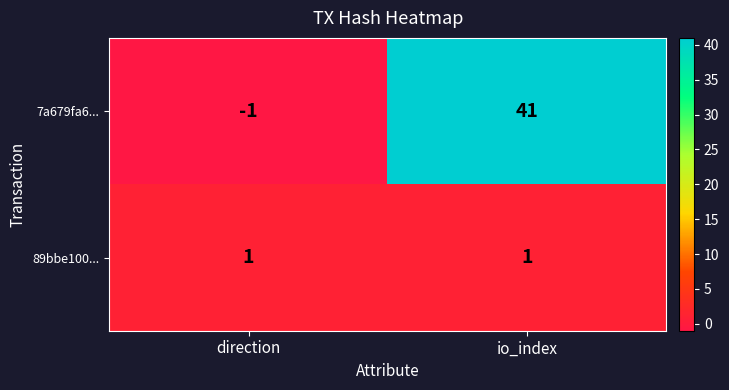

The value of 7a679fa6... at io_index is 25. True or false?

False